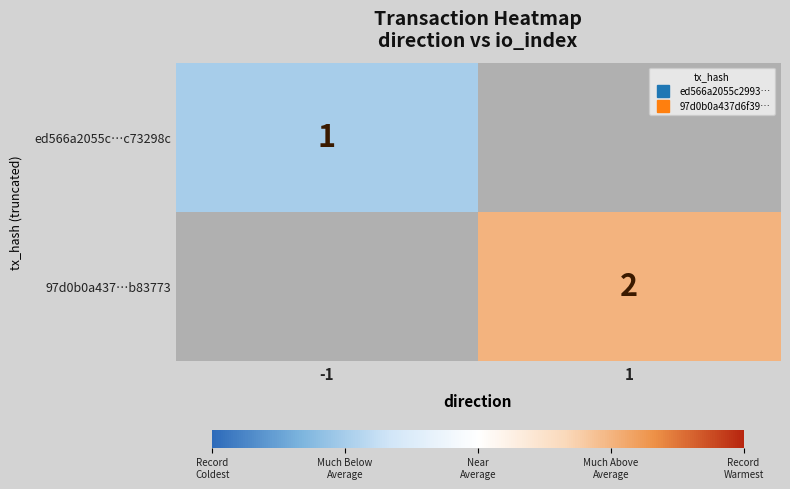

The value of 97d0b0a437…b83773 at 1 is 3.4. True or false?

False